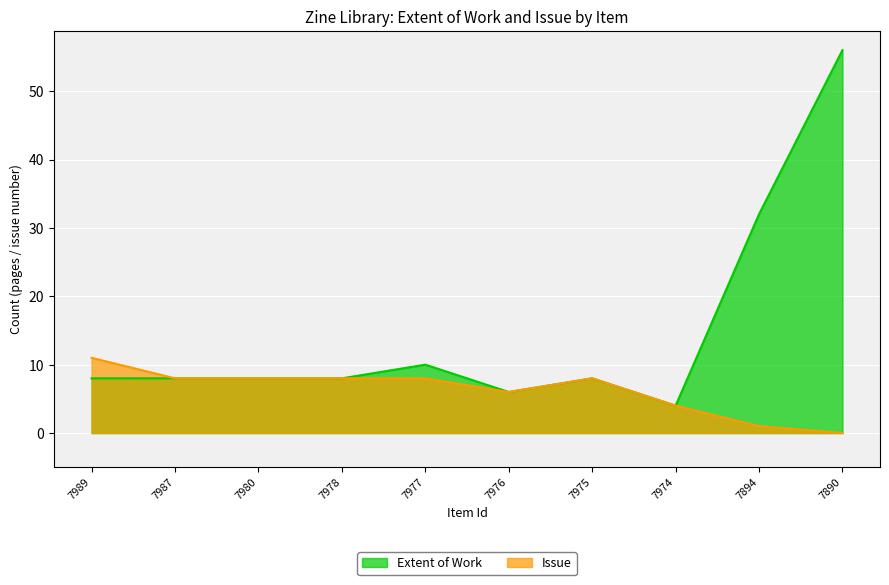

Is it true that Extent of Work equals 4 at 7978?

False